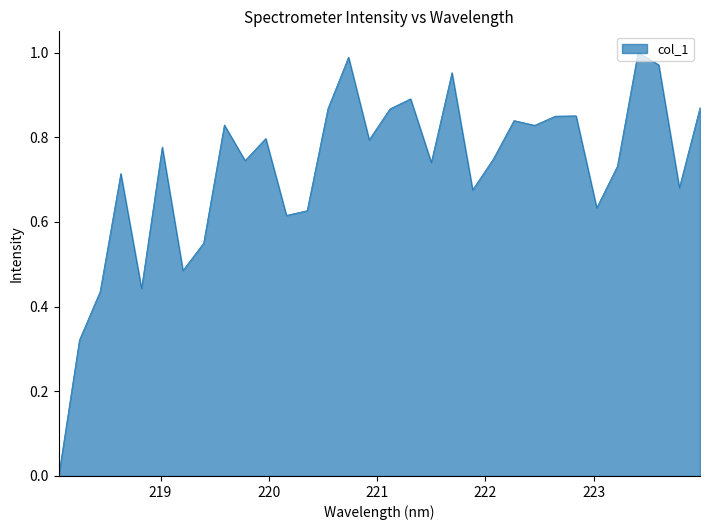

Does the chart have visible grid lines?

No